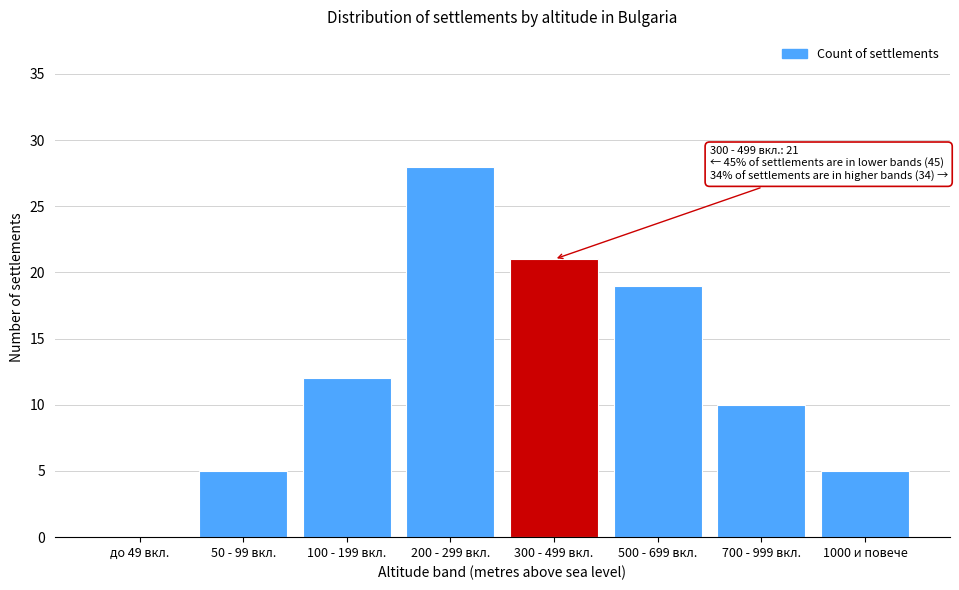

Reading left to right, list all the values displayed in this chart.

до 49 вкл.=0	50 - 99 вкл.=5	100 - 199 вкл.=12	200 - 299 вкл.=28	300 - 499 вкл.=21	500 - 699 вкл.=19	700 - 999 вкл.=10	1000 и повече=5